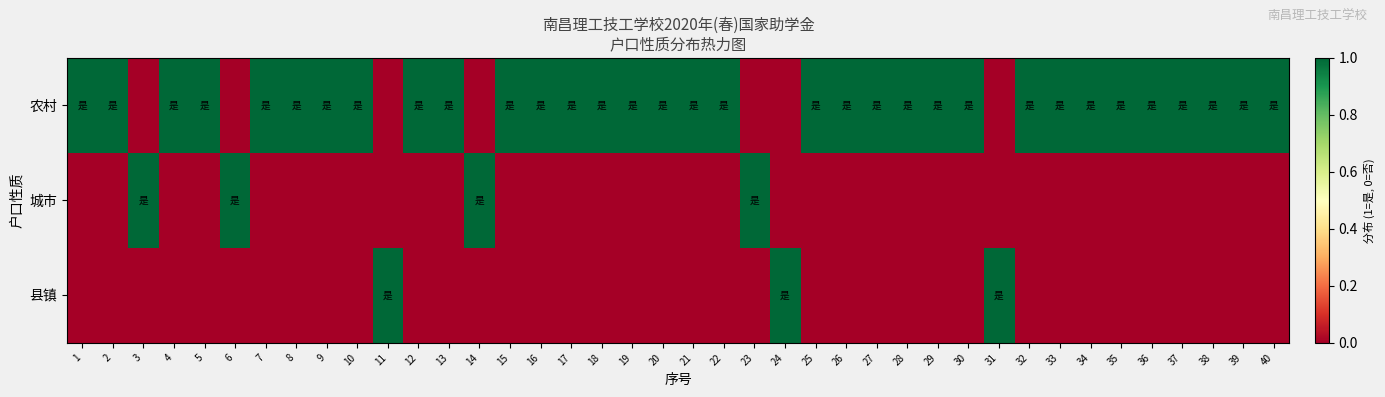

Which series has the largest range (max minus min)?

农村